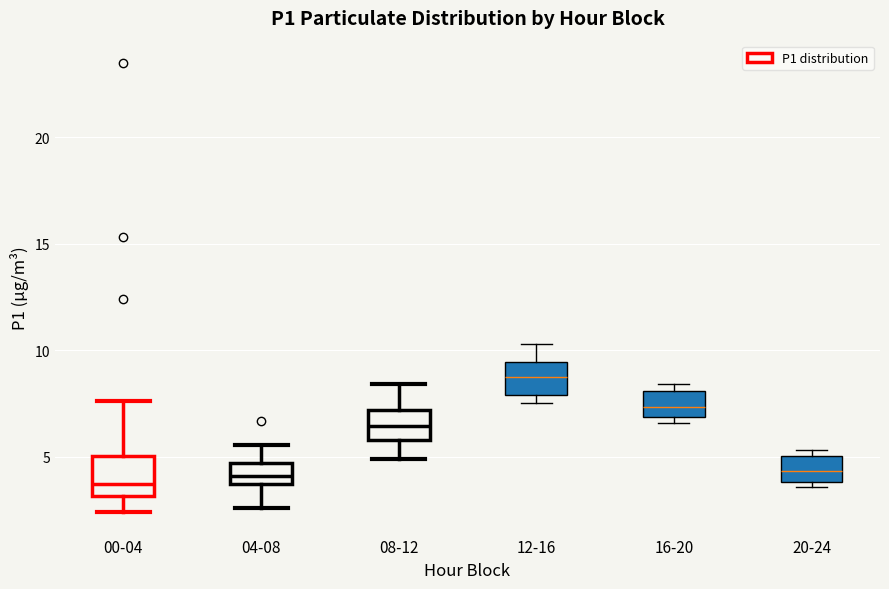

Which box has the highest median line?

12-16